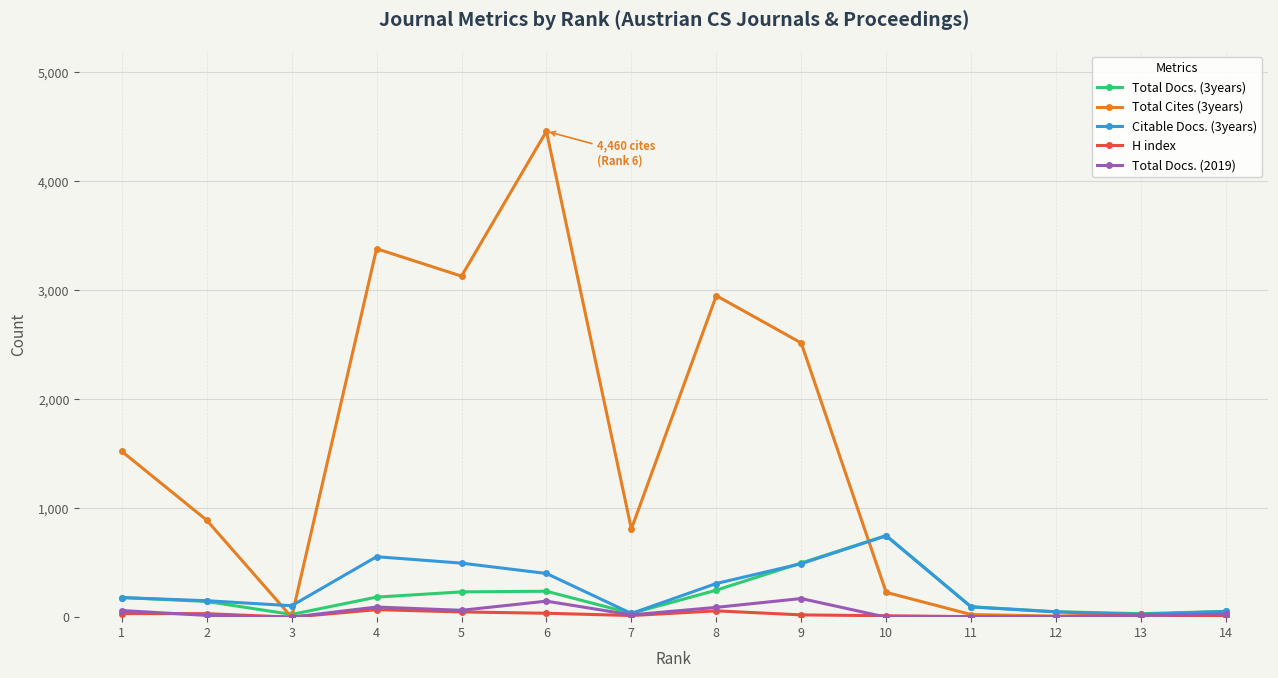

Which series has the largest total across all categories?

Total Cites (3years)